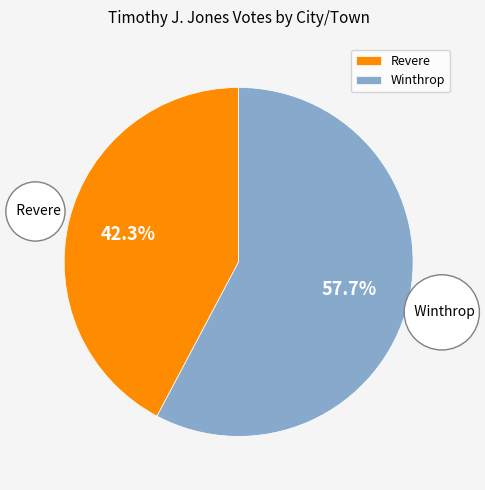

Which has a higher value, Winthrop or Revere?

Winthrop